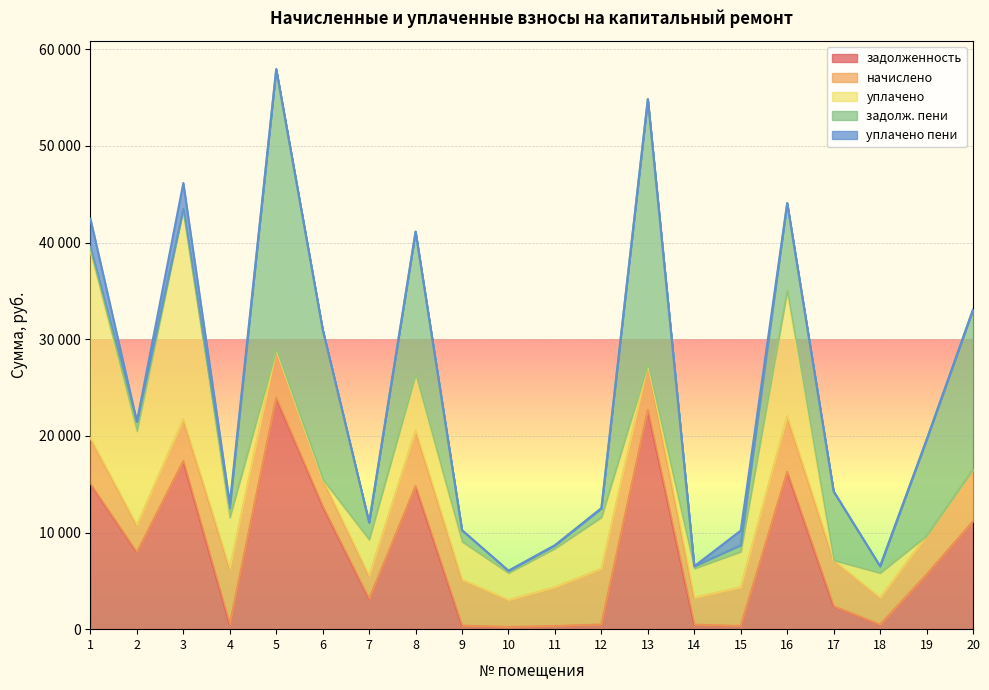

Reading left to right, list all the values displayed in this chart.

задолженность: 1=15023.9	2=7946.6	3=17386.8	4=480.8	5=23938.2	6=12719.8	7=3128.8	8=14798.0	9=369.5	10=231.4	11=334.0	12=480.8	13=22672.9	14=465.2	15=334.0	16=16275.5	17=2375.1	18=465.1	19=5649.5	20=11155.4
начислено: 1=4749.2	2=2789.6	3=4354.6	4=5769.8	5=5035.0	6=2789.6	7=2390.2	8=5769.8	9=4749.2	10=2789.6	11=4007.5	12=5769.8	13=4749.2	14=2789.6	15=4007.5	16=5769.8	17=4749.2	18=2789.6	19=4007.5	20=5375.2
уплачено: 1=19377.3	2=9753.0	3=21741.3	4=5289.8	5=0.0	6=0.0	7=3735.0	8=5776.0	9=3934.0	10=2789.1	11=4009.7	12=5318.6	13=0.0	14=3022.4	15=3673.3	16=12933.0	17=0.0	18=2557.5	19=-269.7	20=0.0
задолж. пени: 1=395.8	2=983.2	3=0.1	4=960.8	5=28973.1	6=15509.4	7=1783.9	8=14791.8	9=1184.7	10=232.0	11=331.8	12=932.1	13=27422.1	14=232.5	15=668.1	16=9112.3	17=7124.3	18=697.3	19=9926.7	20=16530.5
уплачено пени: 1=2919.7	2=0.0	3=2683.4	4=480.2	5=0.0	6=0.0	7=0.0	8=0.0	9=0.0	10=0.4	11=0.0	12=15.0	13=0.0	14=0.2	15=1518.9	16=0.0	17=0.0	18=0.1	19=0.0	20=0.0